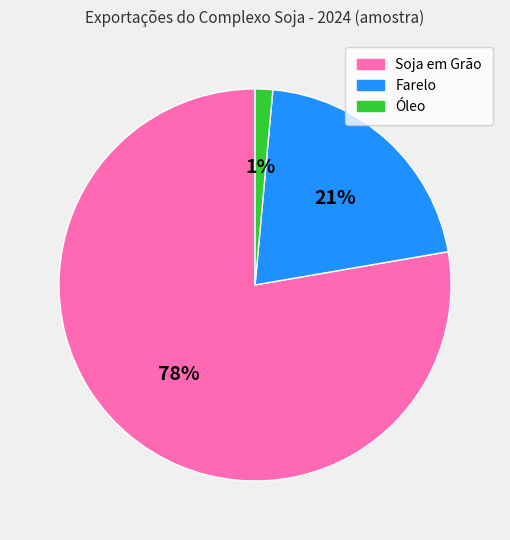

Do Soja em Grão and Óleo together represent more than half of the pie?

Yes